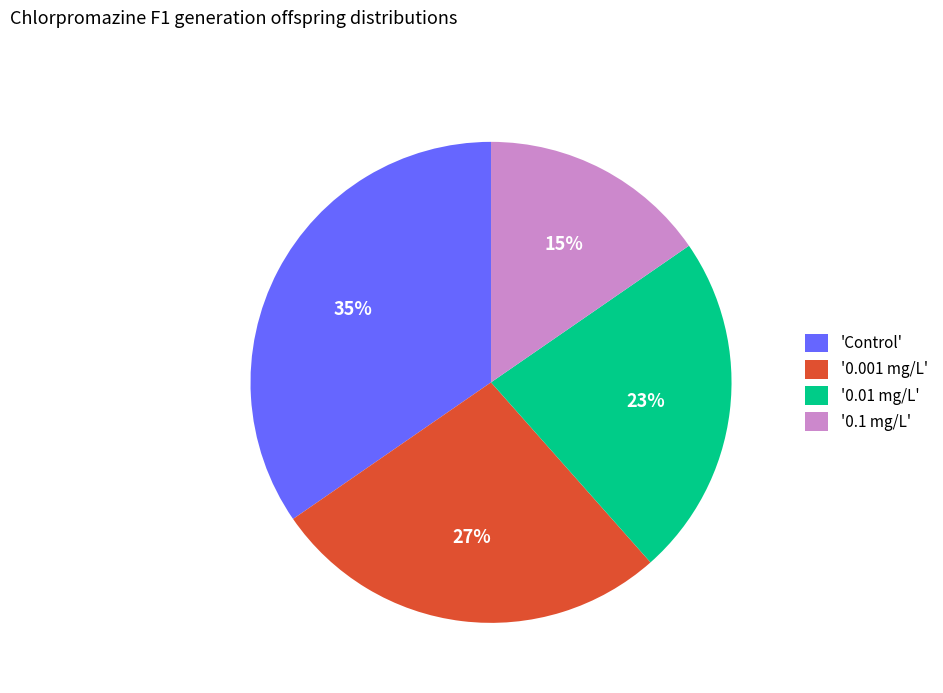

Which slice is the smallest?

'0.1 mg/L'